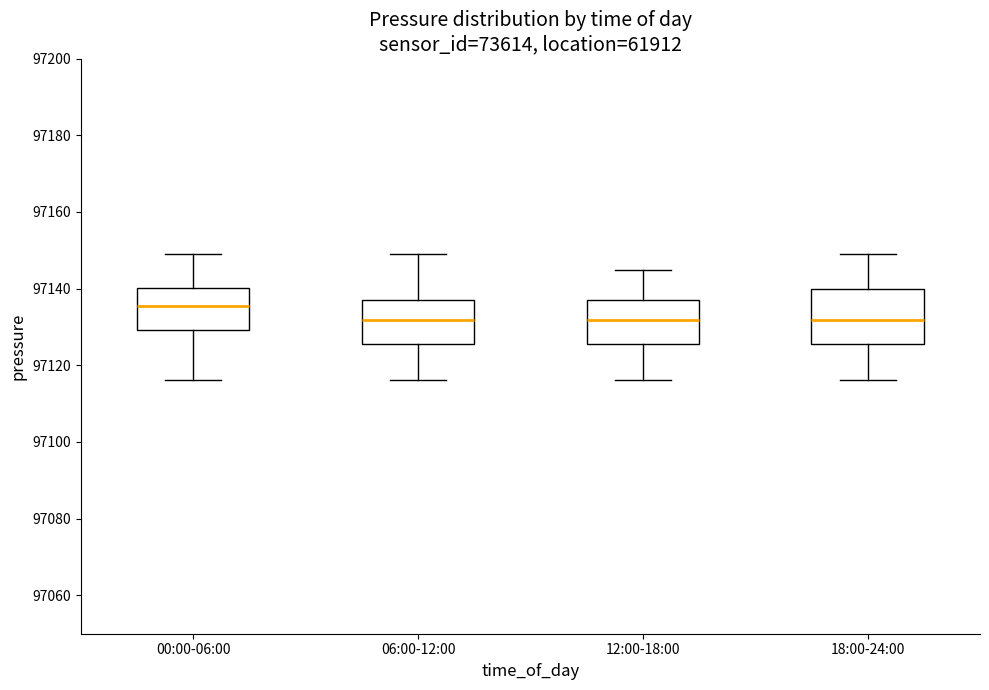

Reading left to right, transcribe this box plot: for each box, give where its median line is, the range the box spans, and where its two whiskers end, as read against the y-axis. The values are not printed on the chart, so give them approximately, as read against the axis.

00:00-06:00: median 97136, box 97130 to 97140, whiskers 97116 to 97148
06:00-12:00: median 97132, box 97126 to 97138, whiskers 97116 to 97148
12:00-18:00: median 97132, box 97126 to 97138, whiskers 97116 to 97144
18:00-24:00: median 97132, box 97126 to 97140, whiskers 97116 to 97148